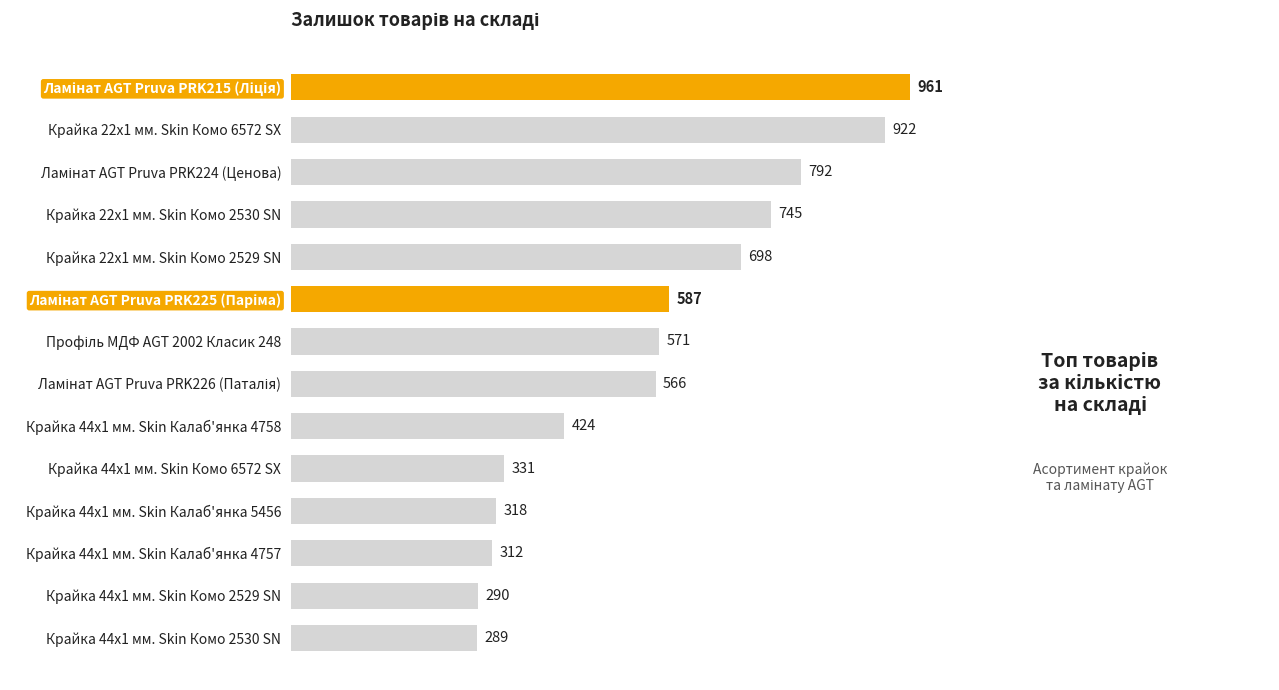

What position from the bottom is Крайка 44x1 мм. Skin Калаб'янка 4758?

6